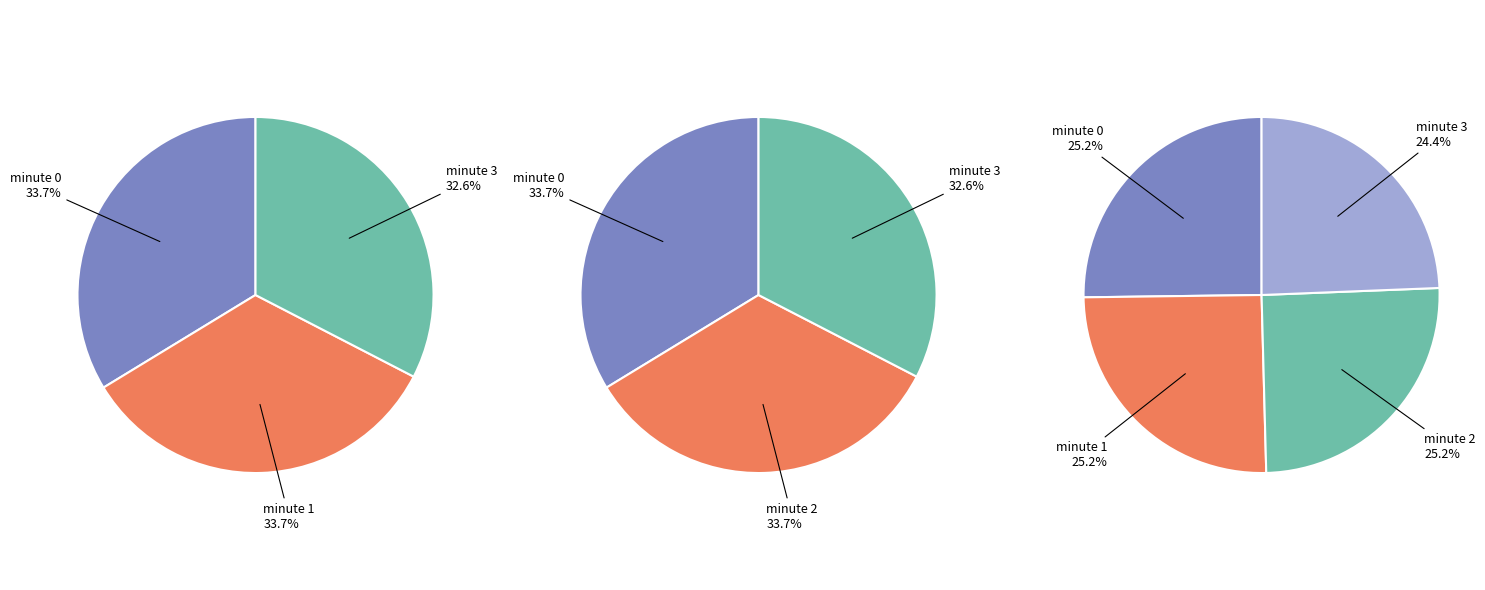

To the nearest percent, what is the difference between the largest and smallest slice percentages?

1%